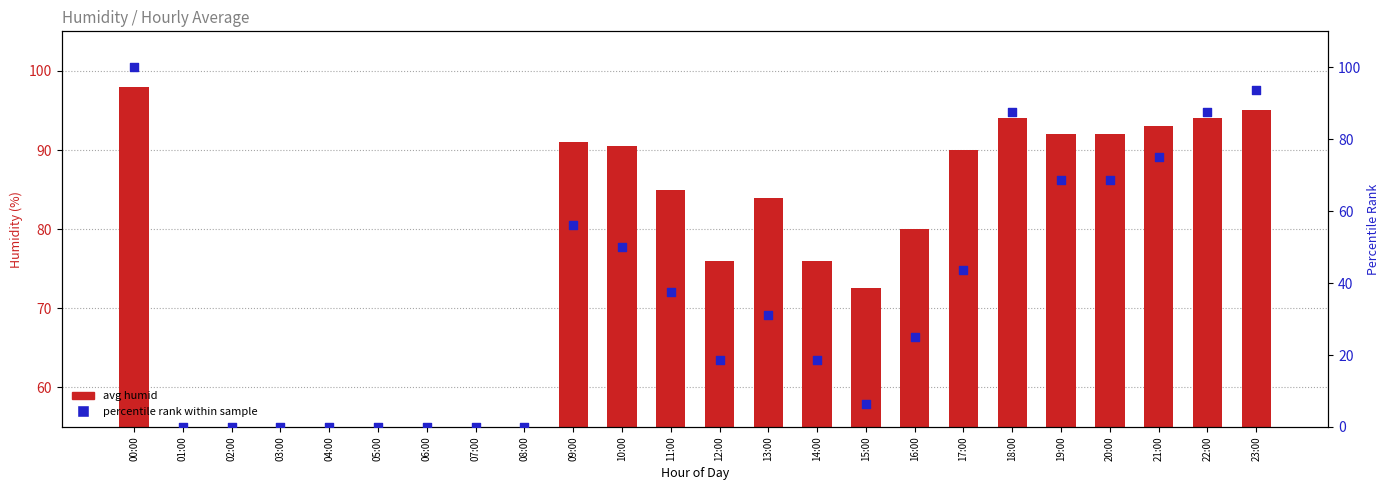

Which series reaches the minimum Y coordinate?

avg humid